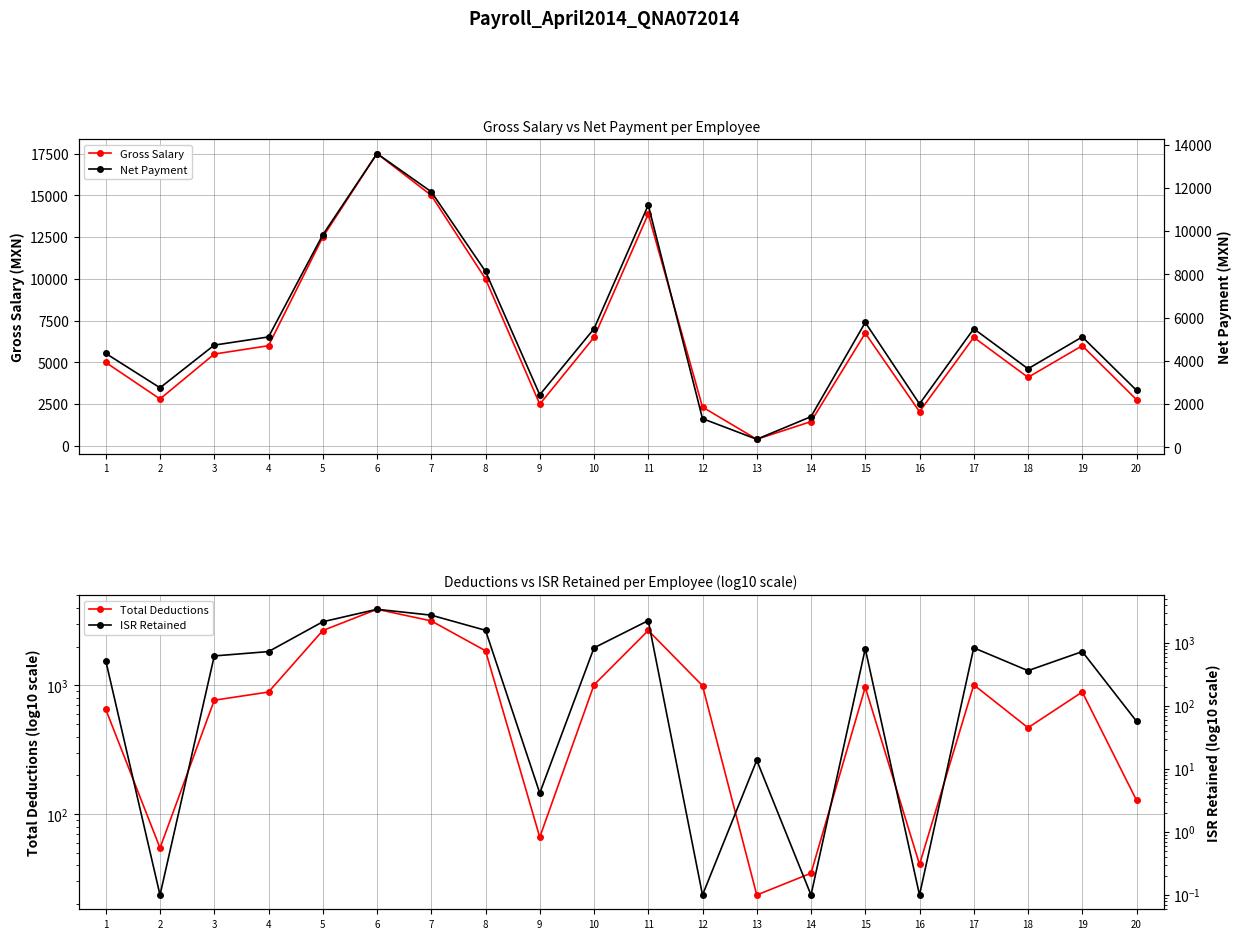

Which category has the highest value in the Net Payment series?

6